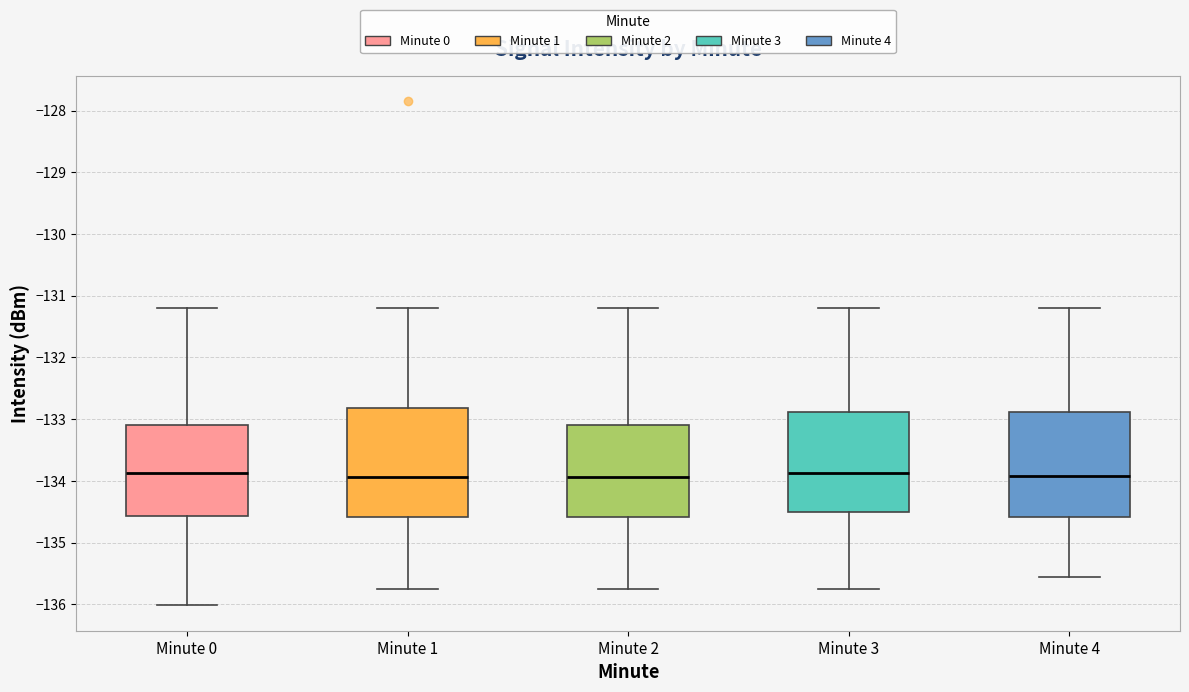

Reading left to right, read every box against the y-axis: the position of its median line, the range the box covers, and the ends of its whiskers. The values are not printed on the chart, so give them approximately, as read against the axis.

Minute 0: median -133.9, box -134.6 to -133.1, whiskers -136.0 to -131.2
Minute 1: median -133.9, box -134.6 to -132.8, whiskers -135.8 to -131.2
Minute 2: median -133.9, box -134.6 to -133.1, whiskers -135.8 to -131.2
Minute 3: median -133.9, box -134.5 to -132.9, whiskers -135.8 to -131.2
Minute 4: median -133.9, box -134.6 to -132.9, whiskers -135.6 to -131.2